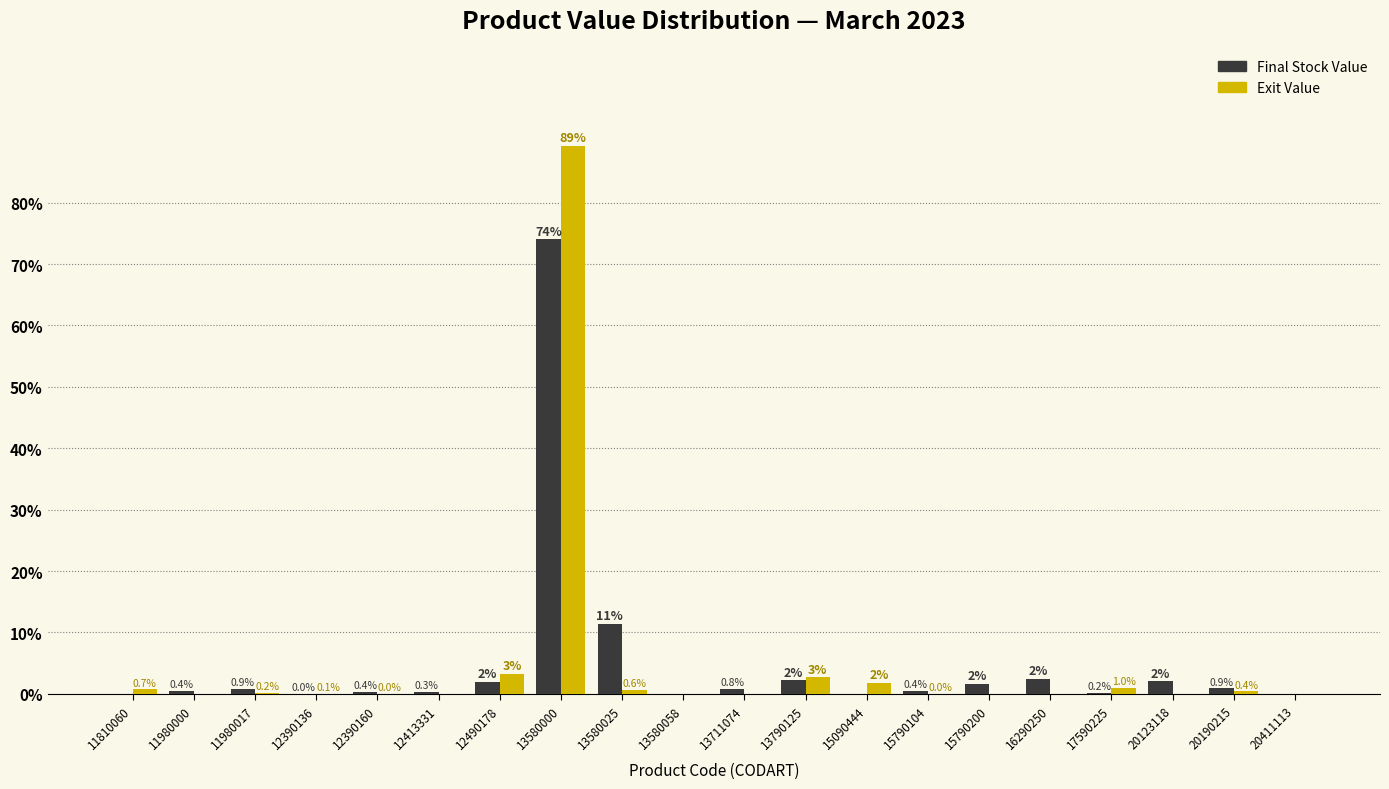

Which label corresponds to the largest value in the chart?

13580000